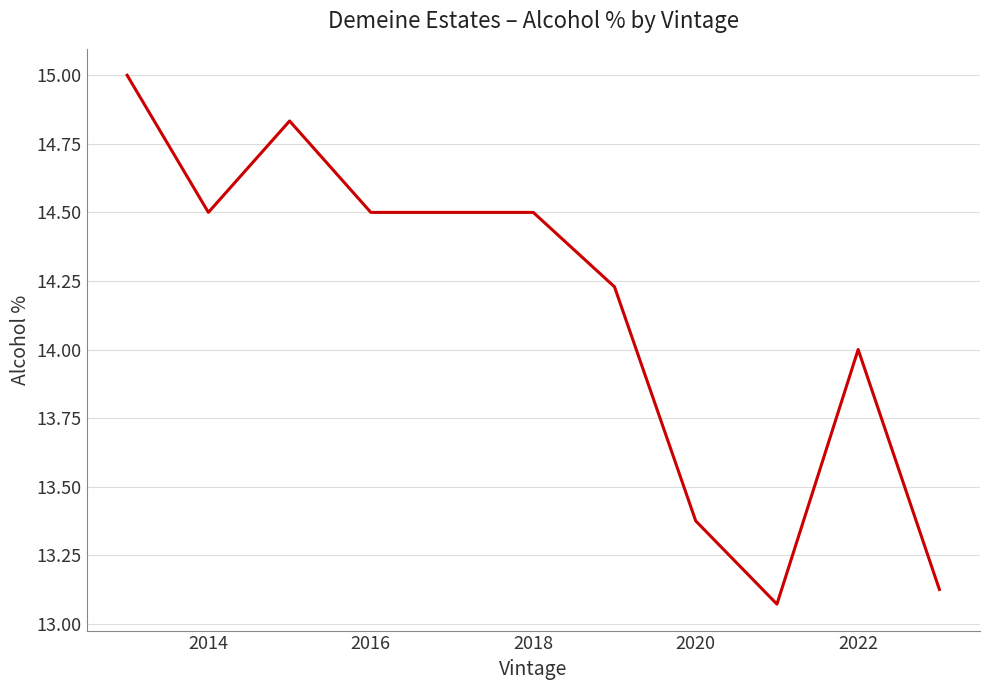

What is the difference between the maximum and minimum values?

1.9